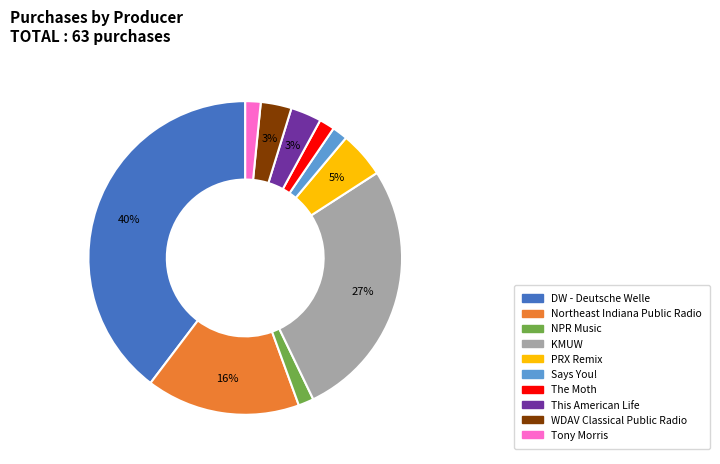

Which slice is the largest?

DW - Deutsche Welle